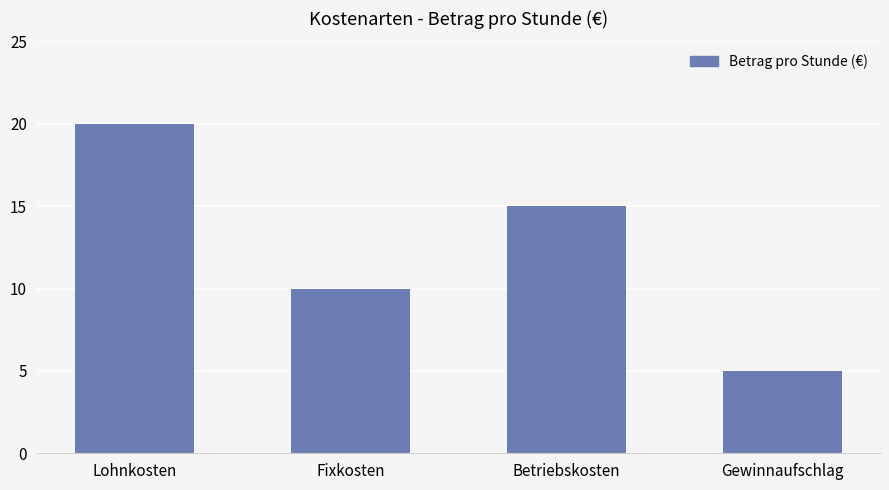

The value at Gewinnaufschlag is 3. True or false?

False